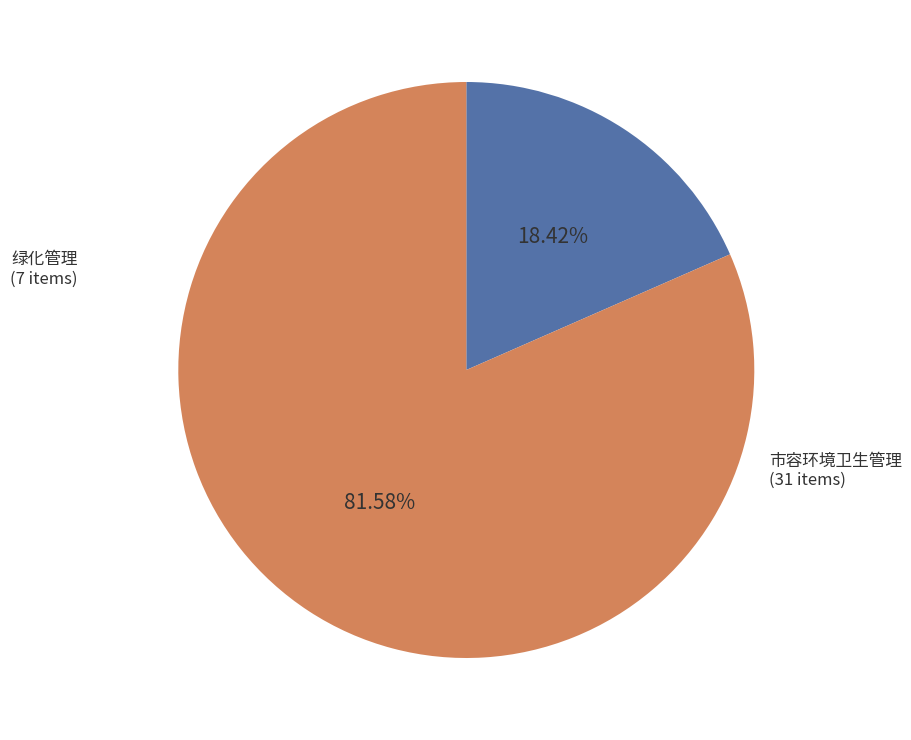

To the nearest percent, what is the average slice percentage?

50%